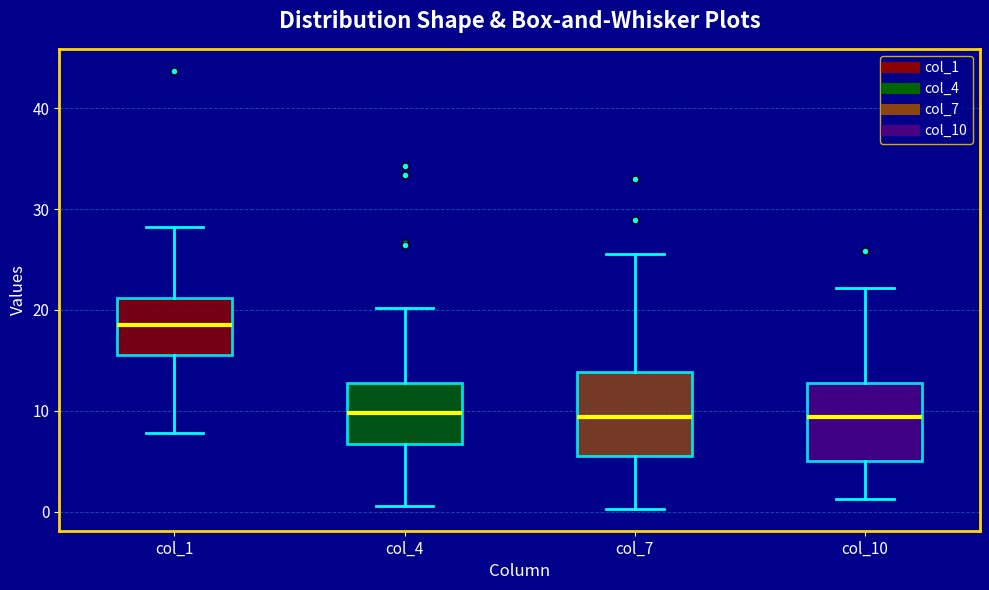

Reading left to right, read every box against the y-axis: the position of its median line, the range the box covers, and the ends of its whiskers. The values are not printed on the chart, so give them approximately, as read against the axis.

col_1: median 19, box 16 to 21, whiskers 8 to 28
col_4: median 10, box 7 to 13, whiskers 1 to 20
col_7: median 9, box 6 to 14, whiskers 0 to 26
col_10: median 9, box 5 to 13, whiskers 1 to 22